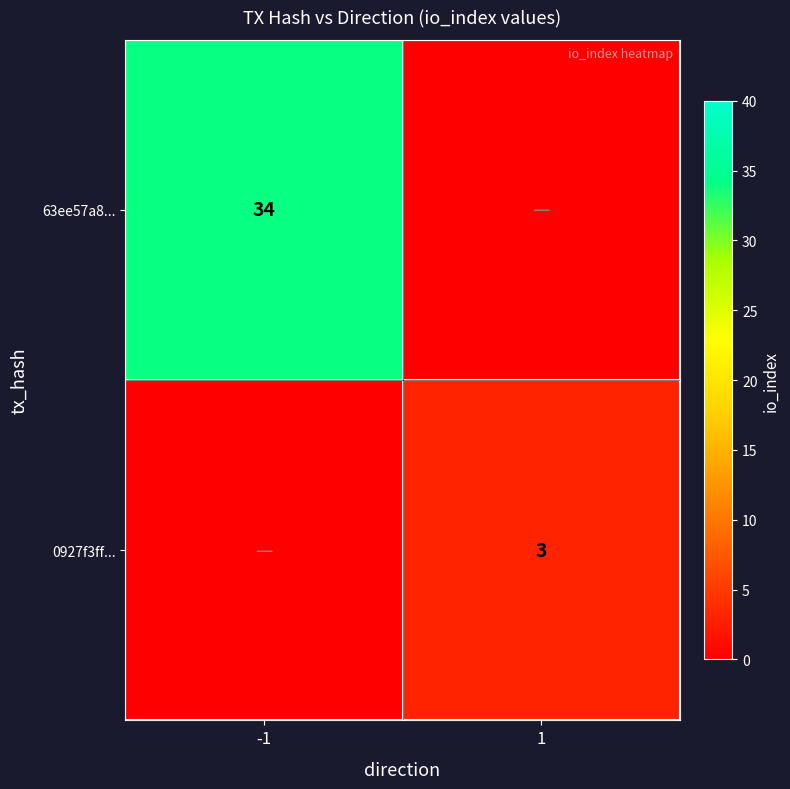

Is it true that 63ee57a8... equals 46 at -1?

False